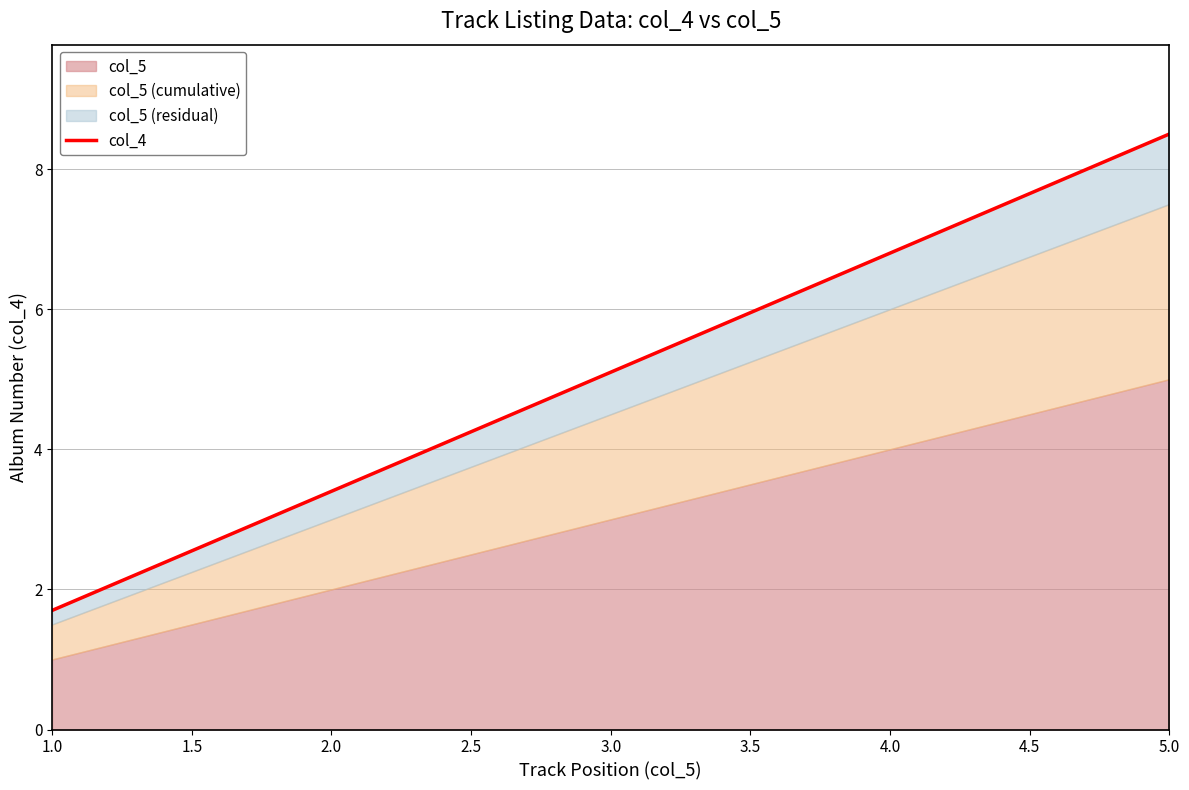

How many values are below 5?

2